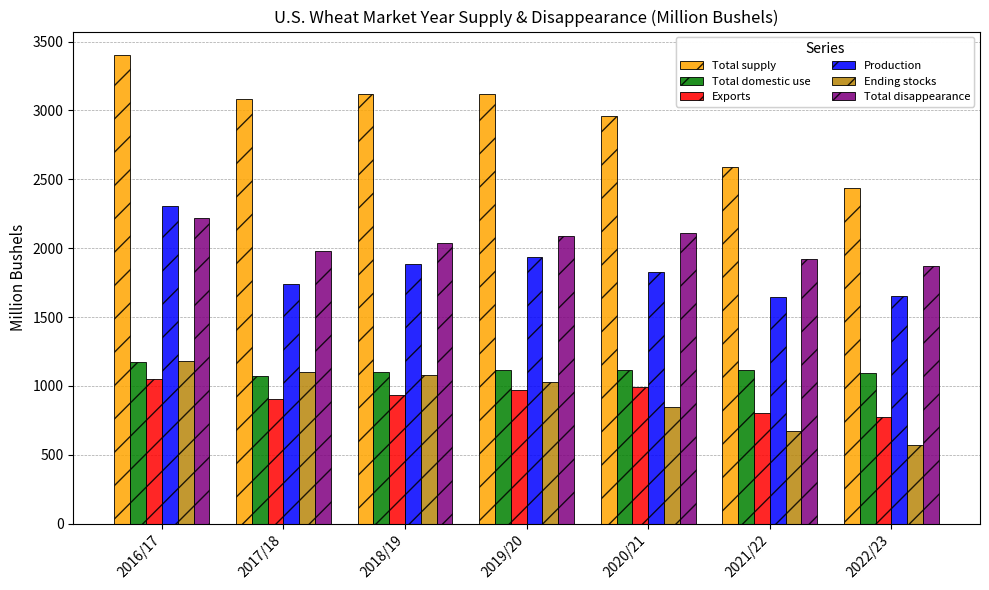

What is the label of the 4th bar from the right?

2019/20